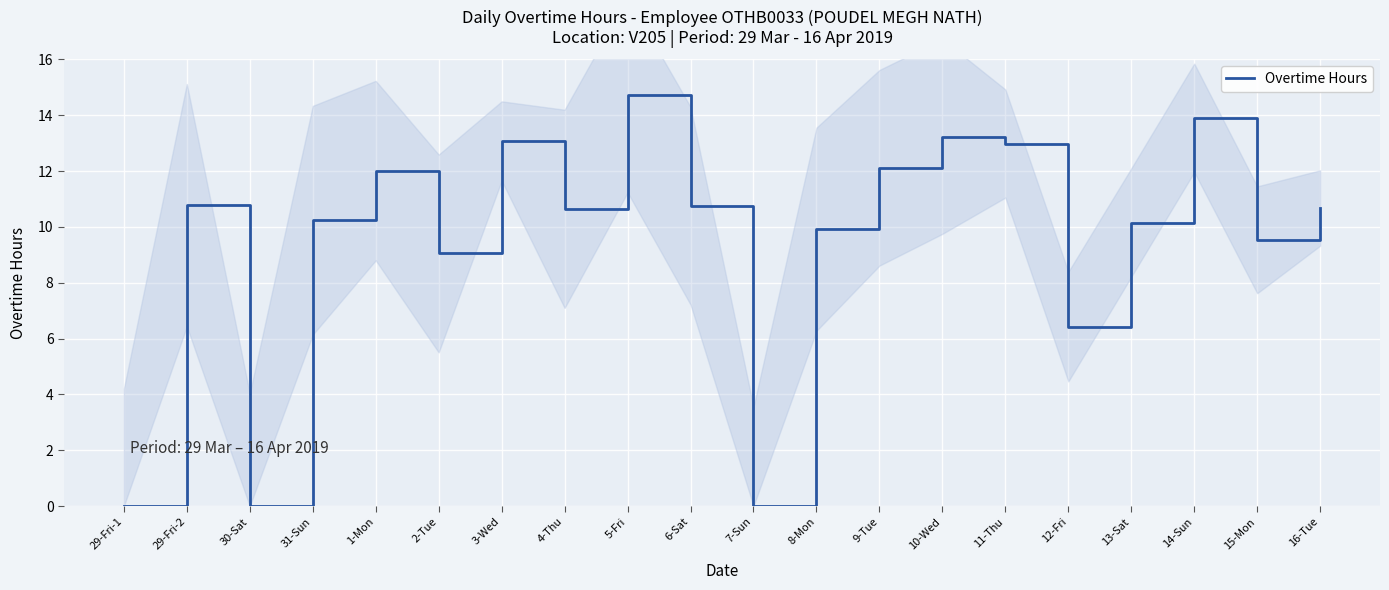

List the labels in order of value, smallest first.

29-Fri-1, 30-Sat, 7-Sun, 12-Fri, 2-Tue, 15-Mon, 8-Mon, 13-Sat, 31-Sun, 4-Thu, 16-Tue, 6-Sat, 29-Fri-2, 1-Mon, 9-Tue, 11-Thu, 3-Wed, 10-Wed, 14-Sun, 5-Fri